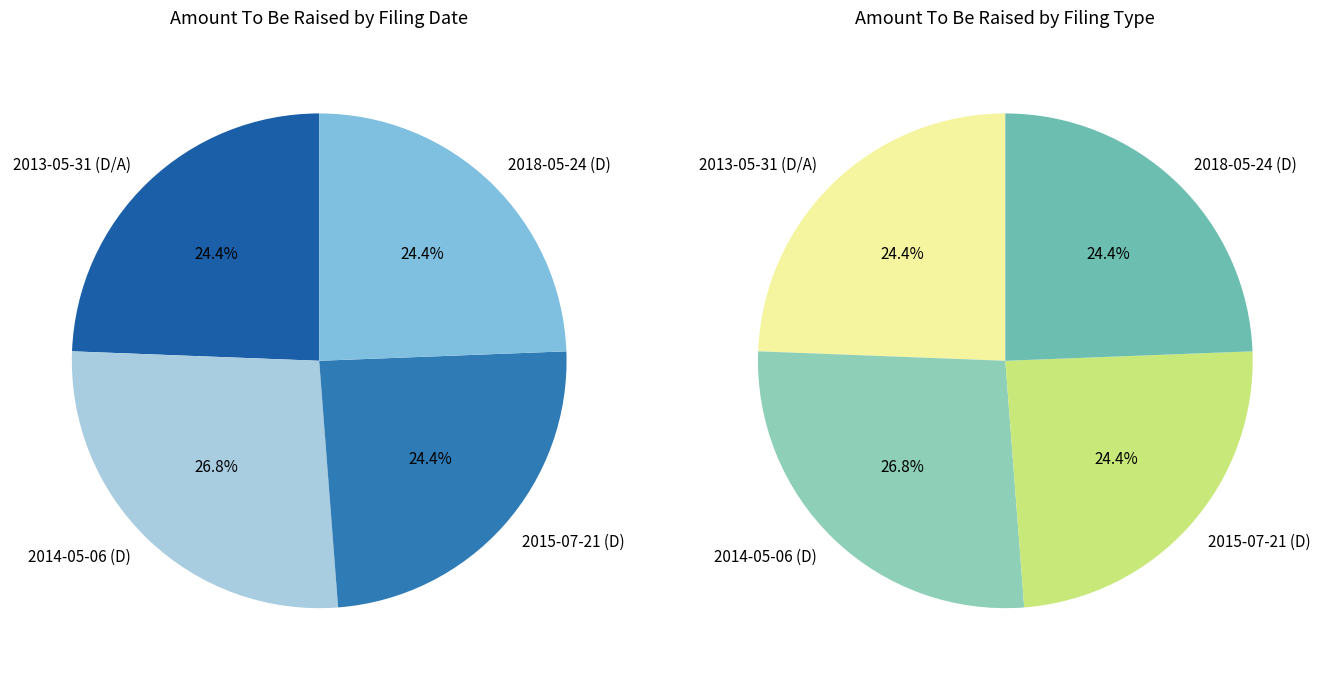

How many segments does this pie chart have?

4